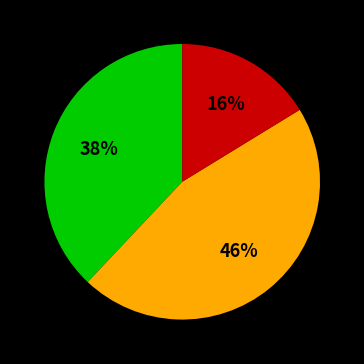

To the nearest percent, what is the difference between the largest and smallest slice percentages?

30%